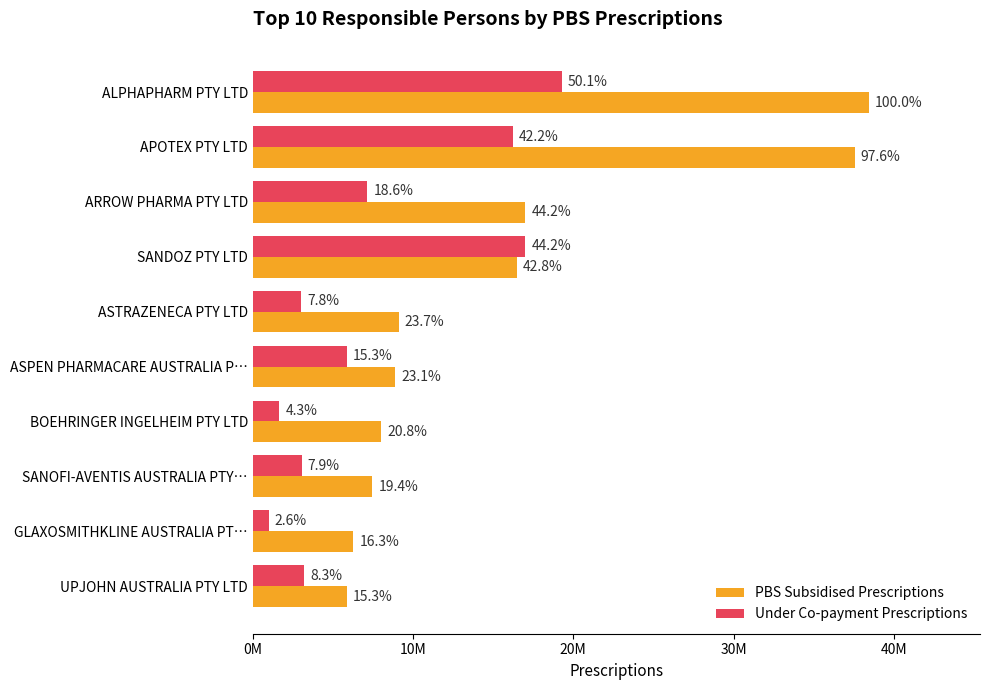

What are all the series names shown in the legend?

PBS Subsidised Prescriptions, Under Co-payment Prescriptions